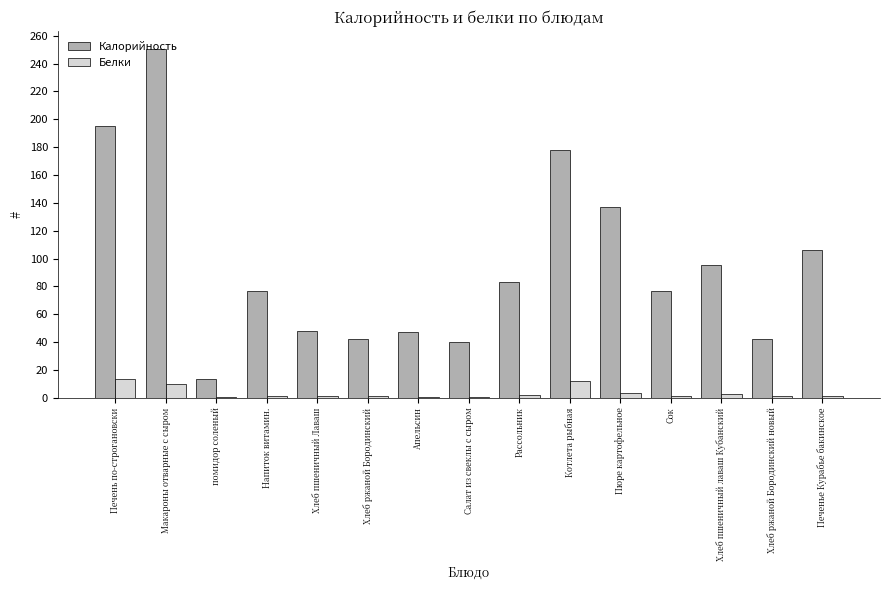

What is the greatest value displayed?

250.8